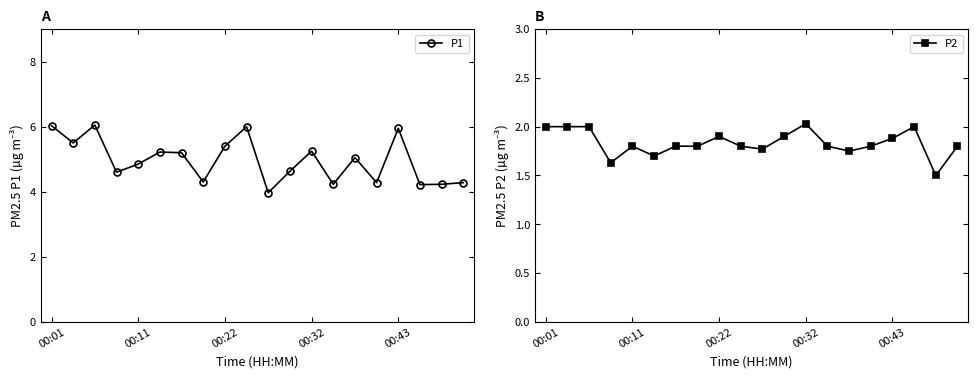

Rank the series at 17 from lowest to highest value.

P2, P1